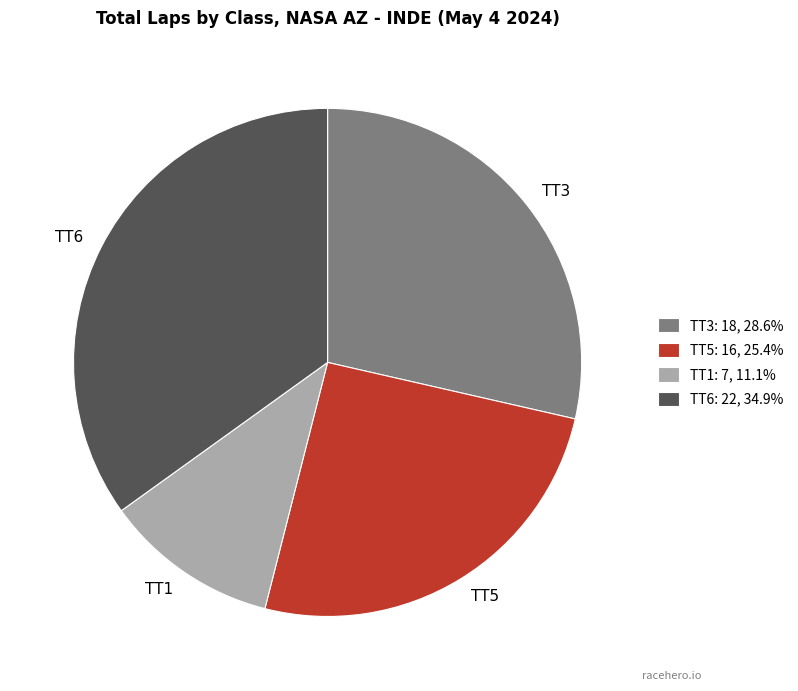

Does any single category account for the majority?

No